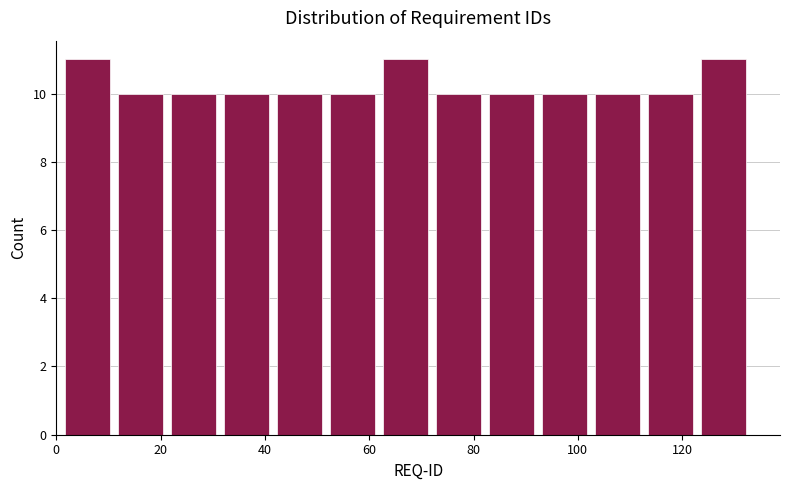

What is the height of the bar covering 22 to 32 on the x-axis? Neither the bar edges nor the heights are printed on the chart, so give them approximately, as read against the axes.

10